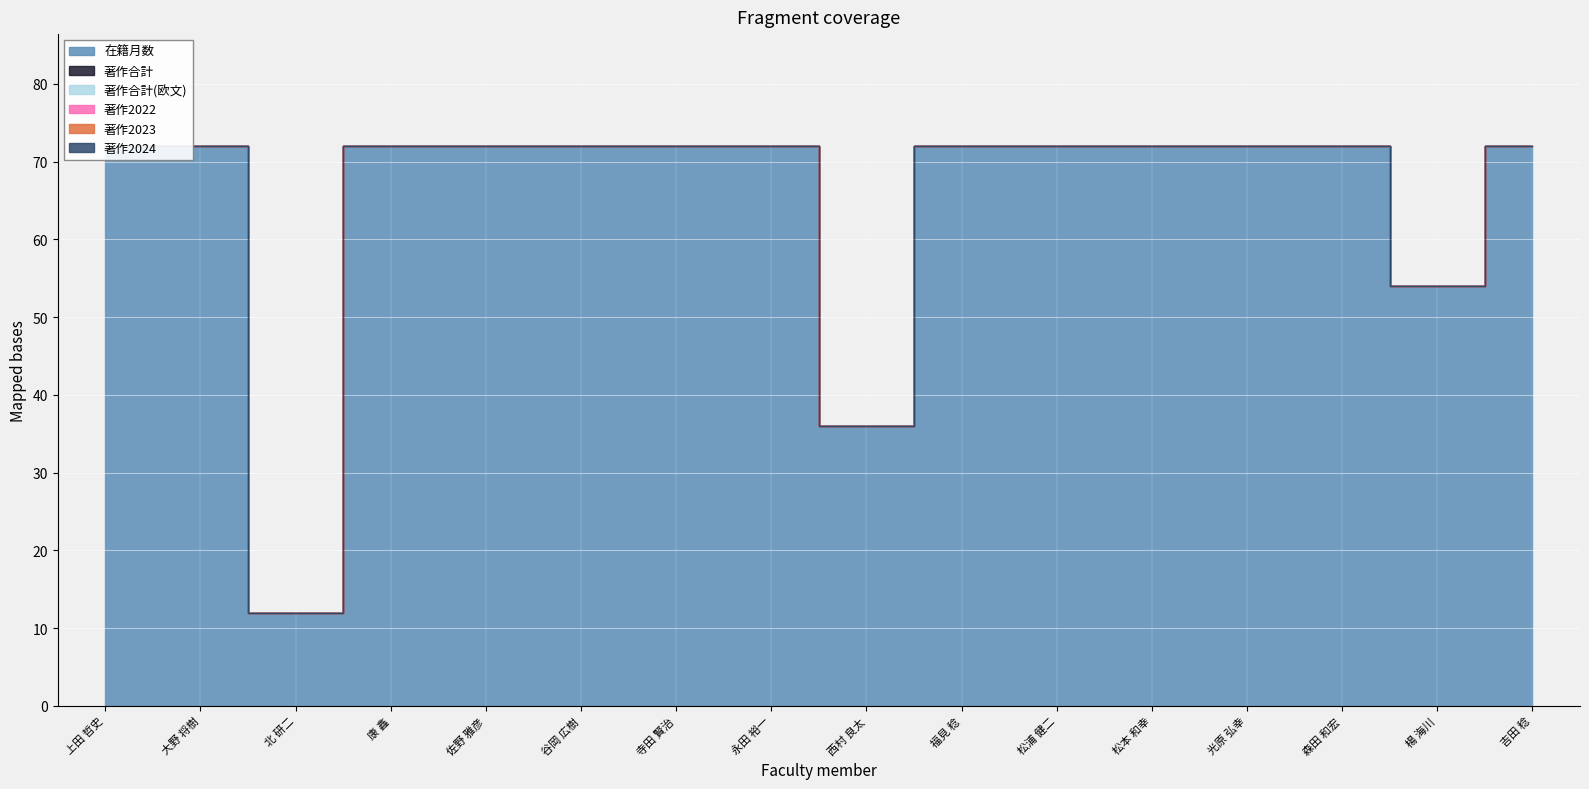

How many categories are shown in the chart?

16